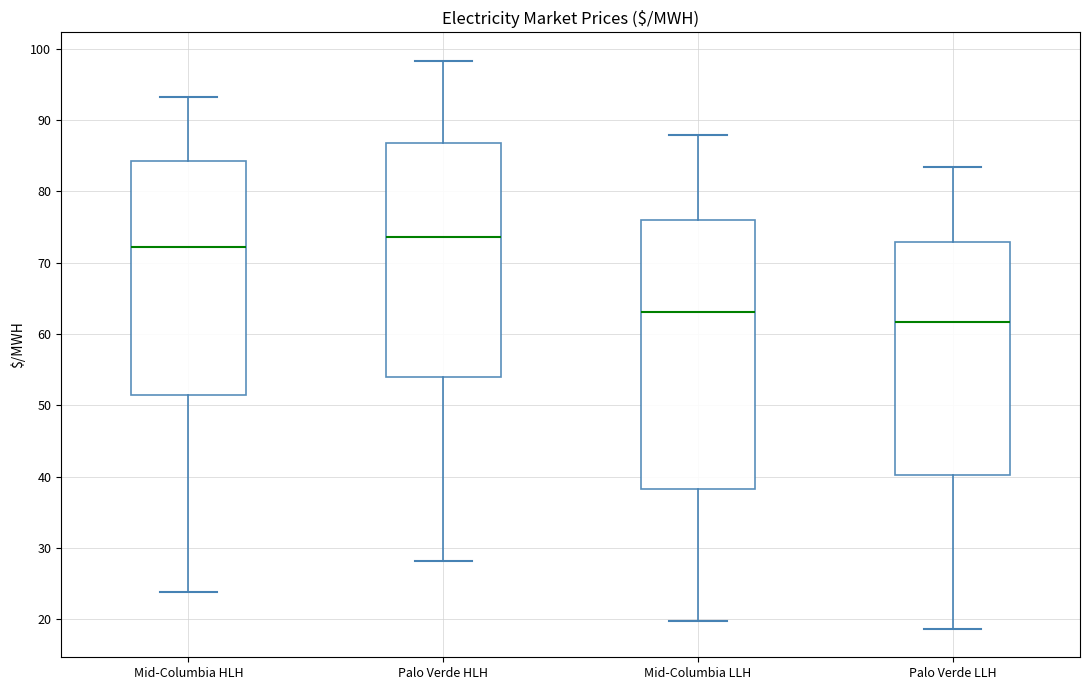

Where does the upper whisker of the box for Mid-Columbia HLH end on the y-axis? The values are not printed on the chart, so give them approximately, as read against the axis.

93